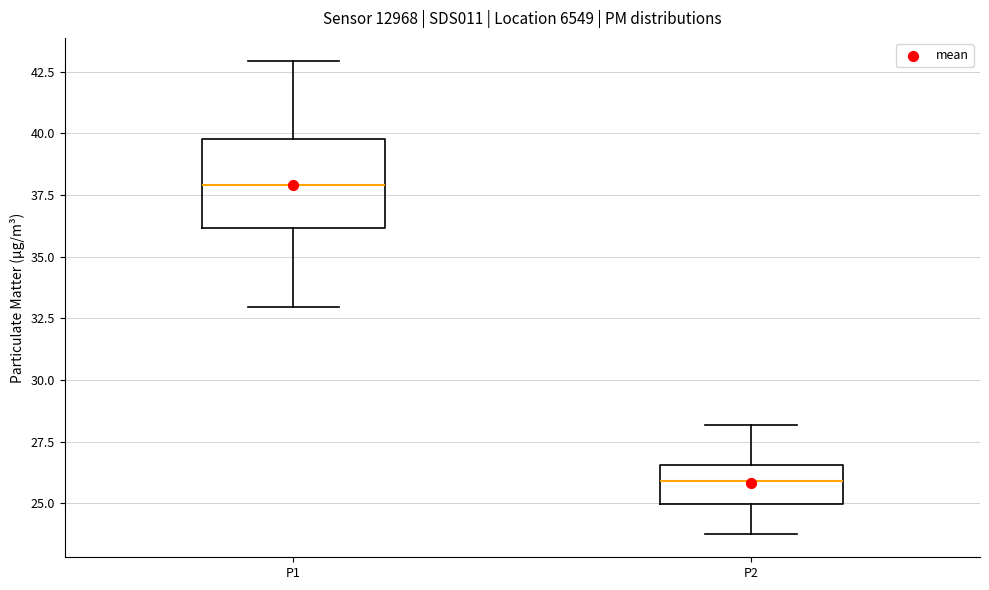

Which box has the lowest median line?

P2